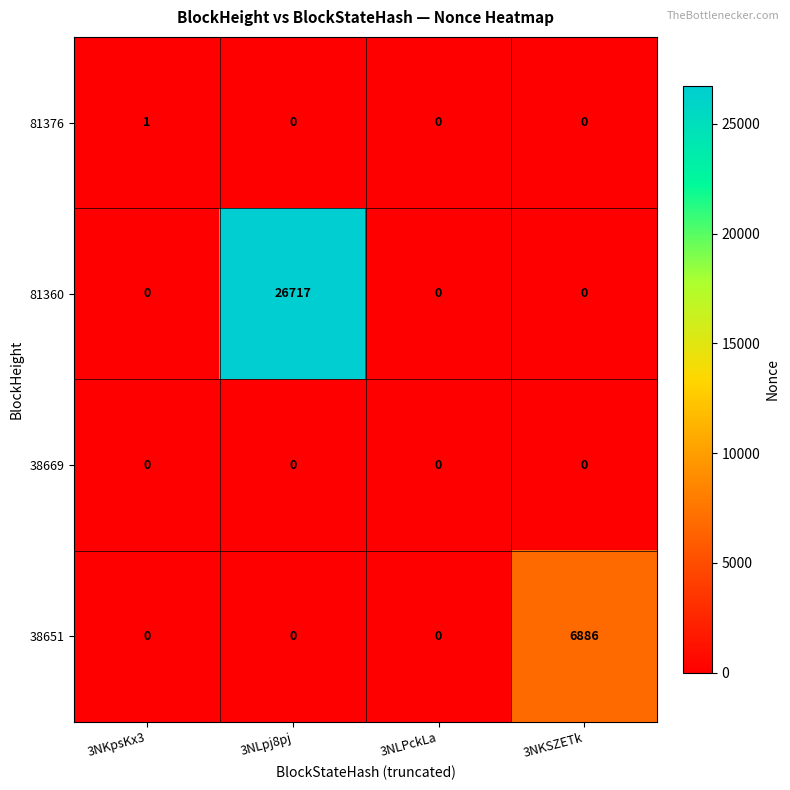

What is the greatest value displayed?

26717